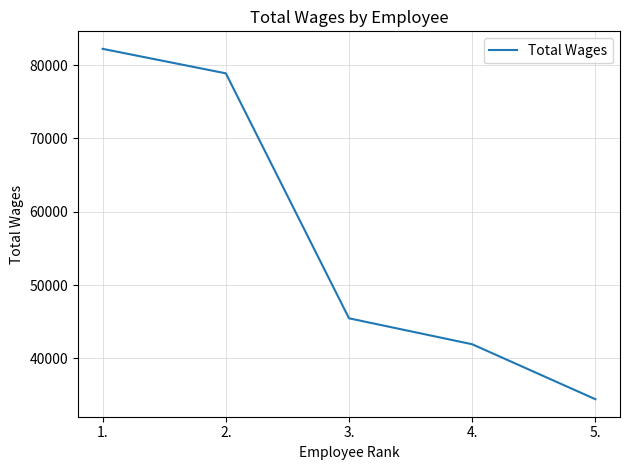

Which has a higher value, 4. or 3.?

3.